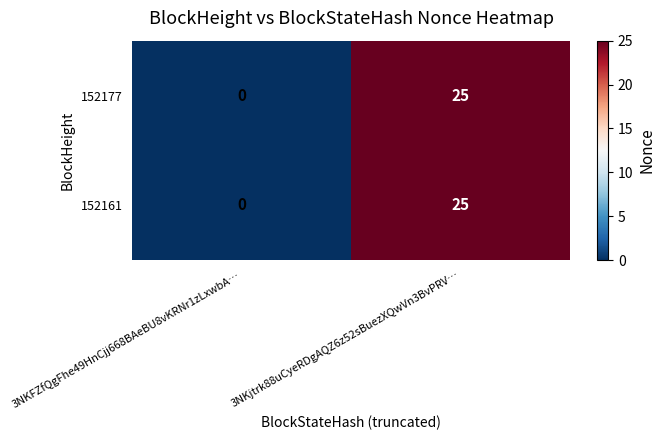

The 152161 series shows 0 at 3NKFZfQgFhe49HnCjj668BAeBU8vKRNr1zLxwbA…. True or false?

True